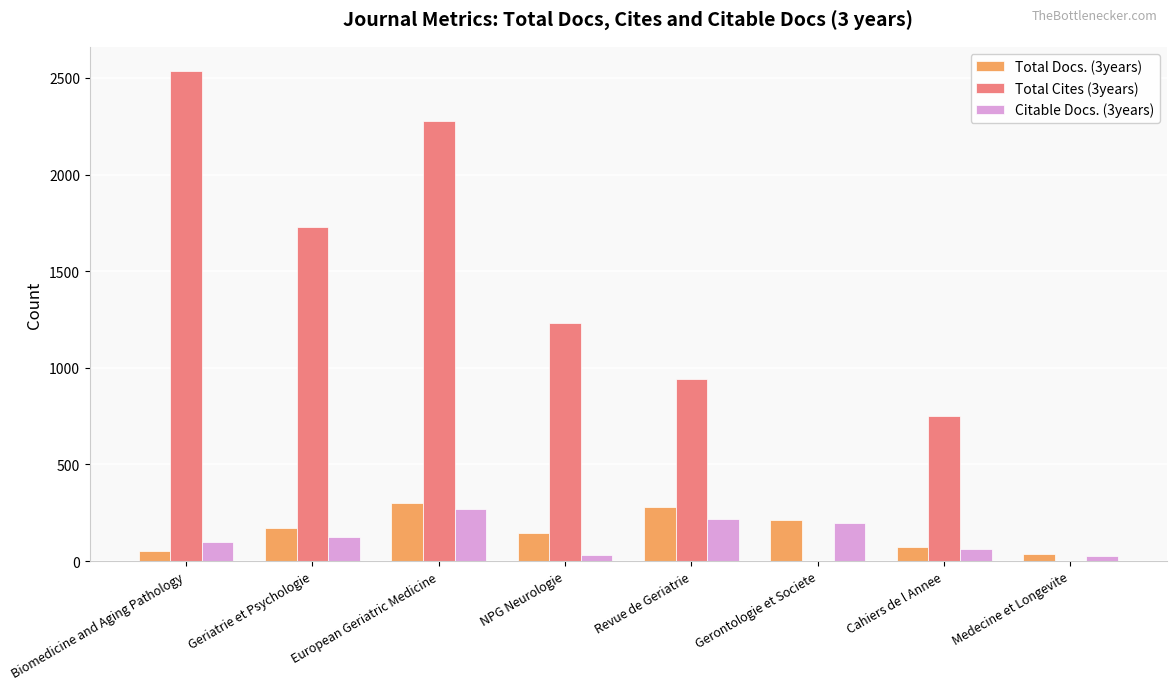

Are the bars grouped side by side (vs. stacked)?

Yes